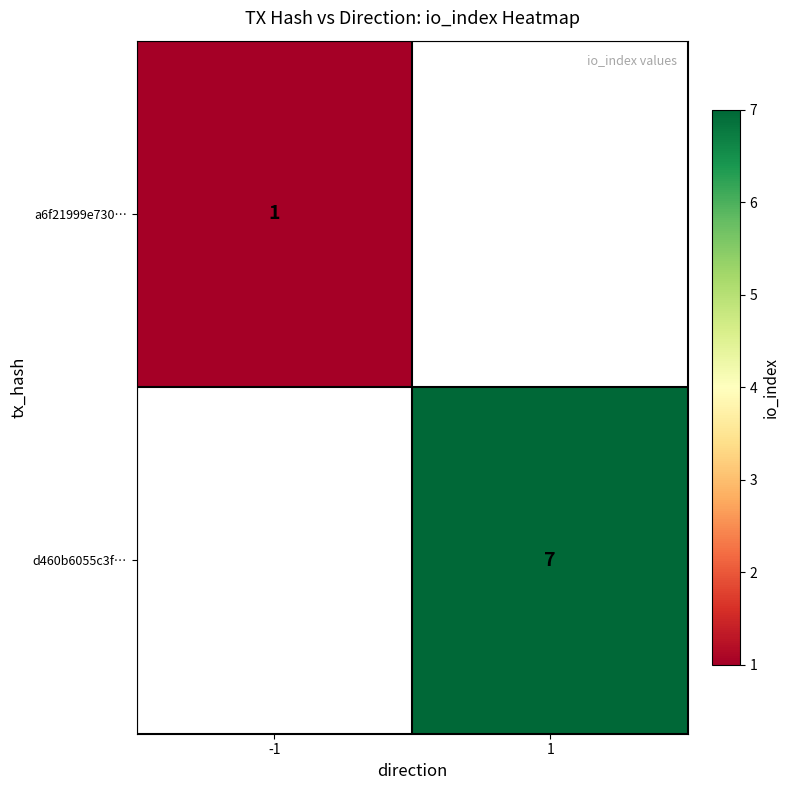

Is it true that d460b6055c3f… equals 11.1 at 1?

False